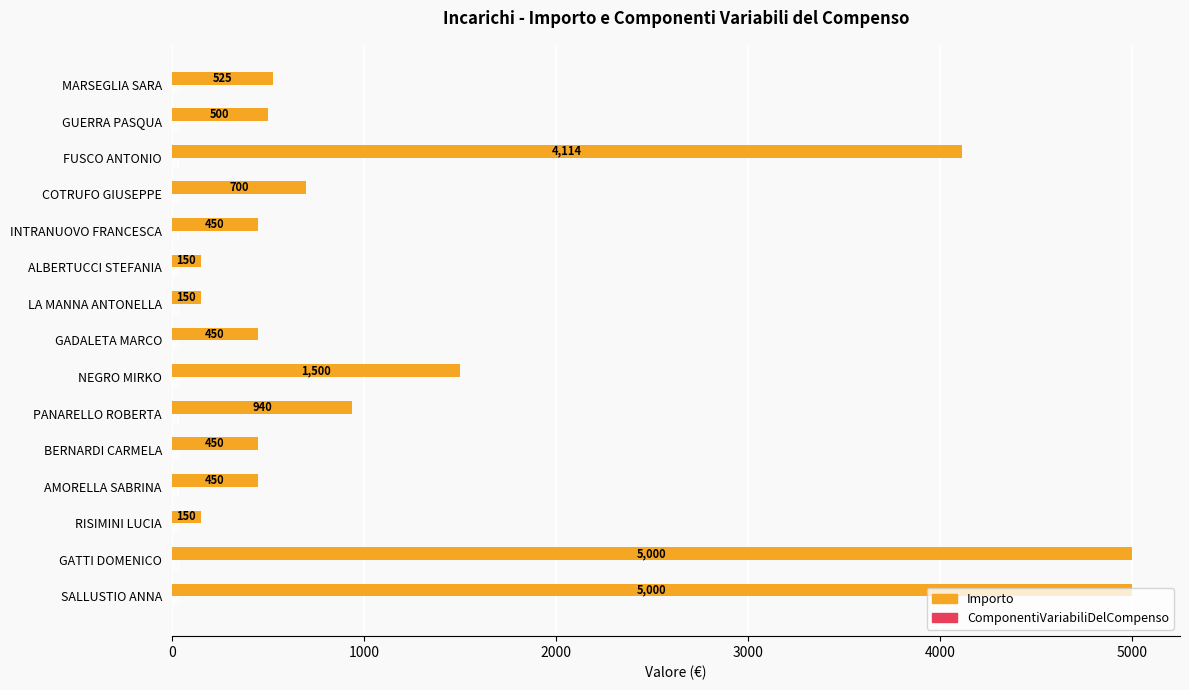

What is the approximate value at MARSEGLIA SARA?

525.0